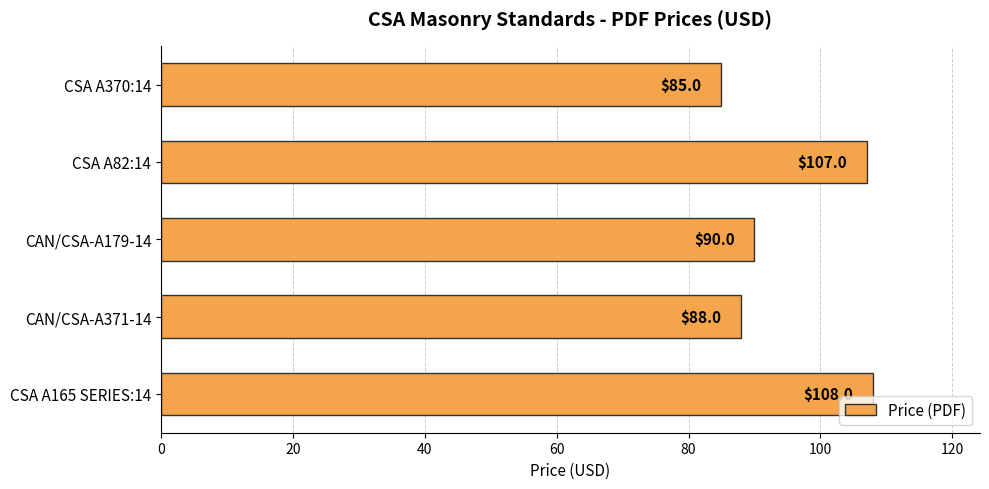

What is the difference between the maximum and second lowest values?

20